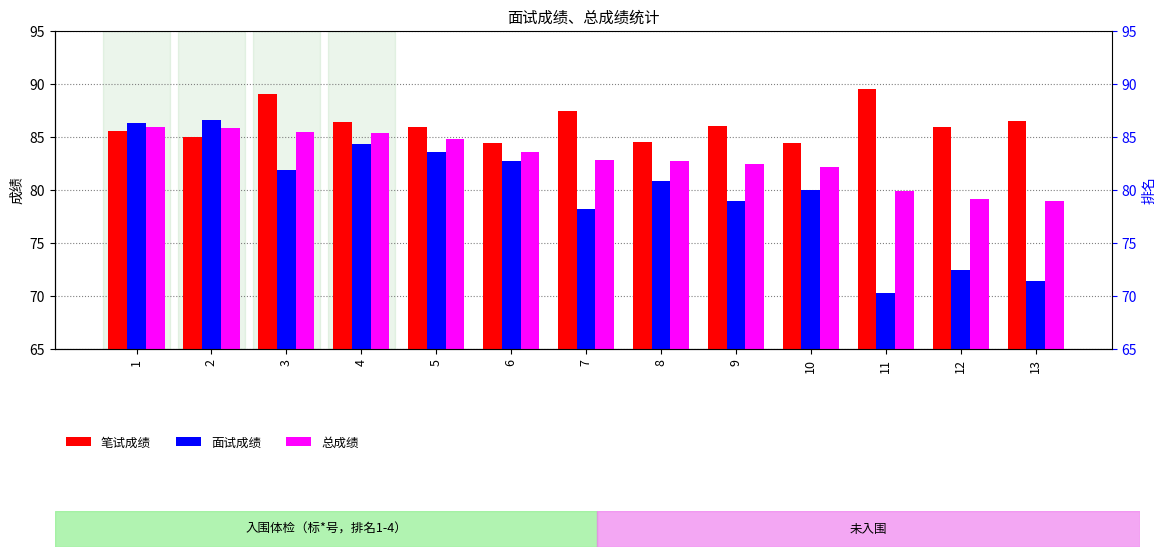

List the series in order of their peak value, lowest first.

总成绩, 面试成绩, 笔试成绩